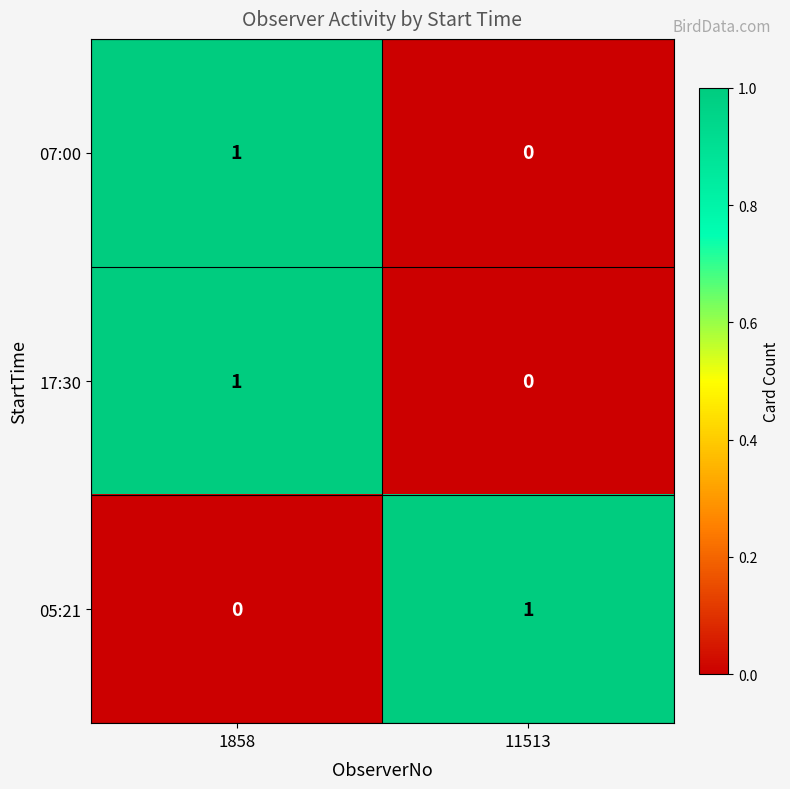

The value of 07:00 at 11513 is 0. True or false?

True